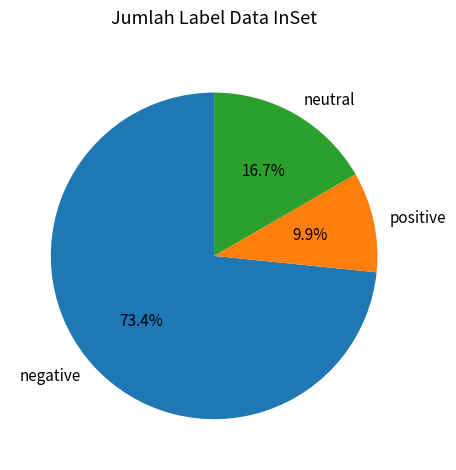

What is the total percentage of negative and positive?

83.3%